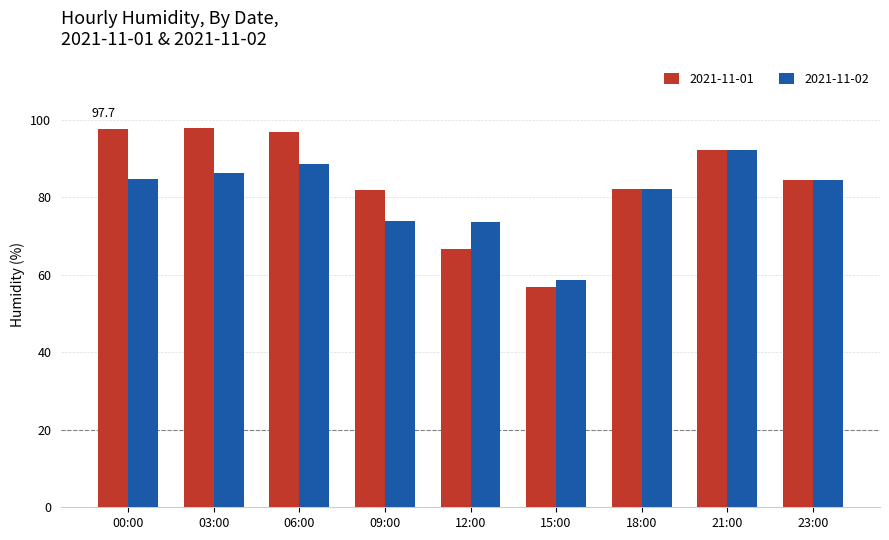

How many distinct data groups are displayed?

2